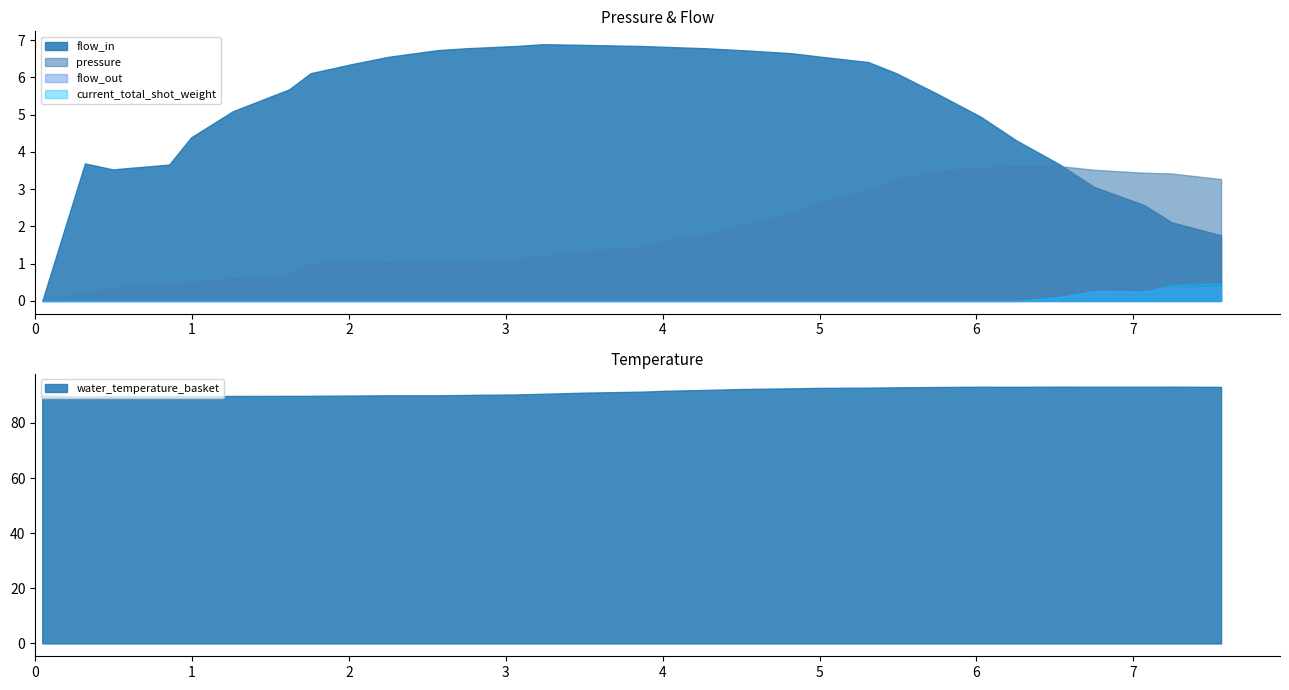

What is the highest value of the water_temperature_basket series?

93.2